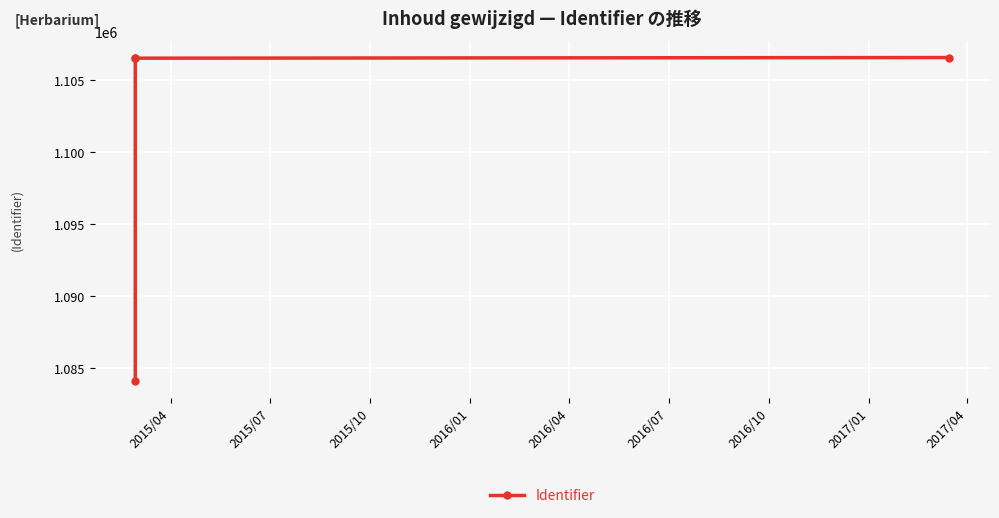

True or false: the data has more than 2 interior local peaks.

False